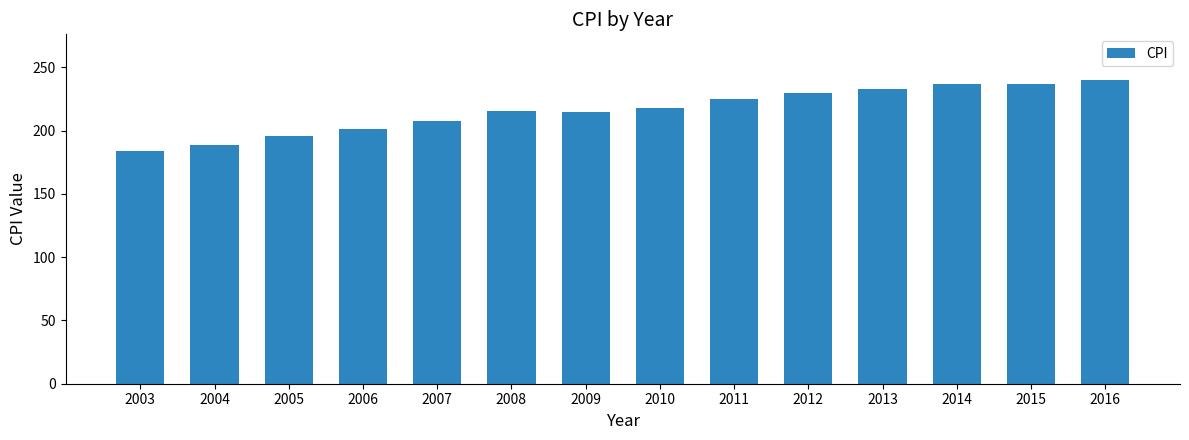

What is the approximate value at 2004?

188.9